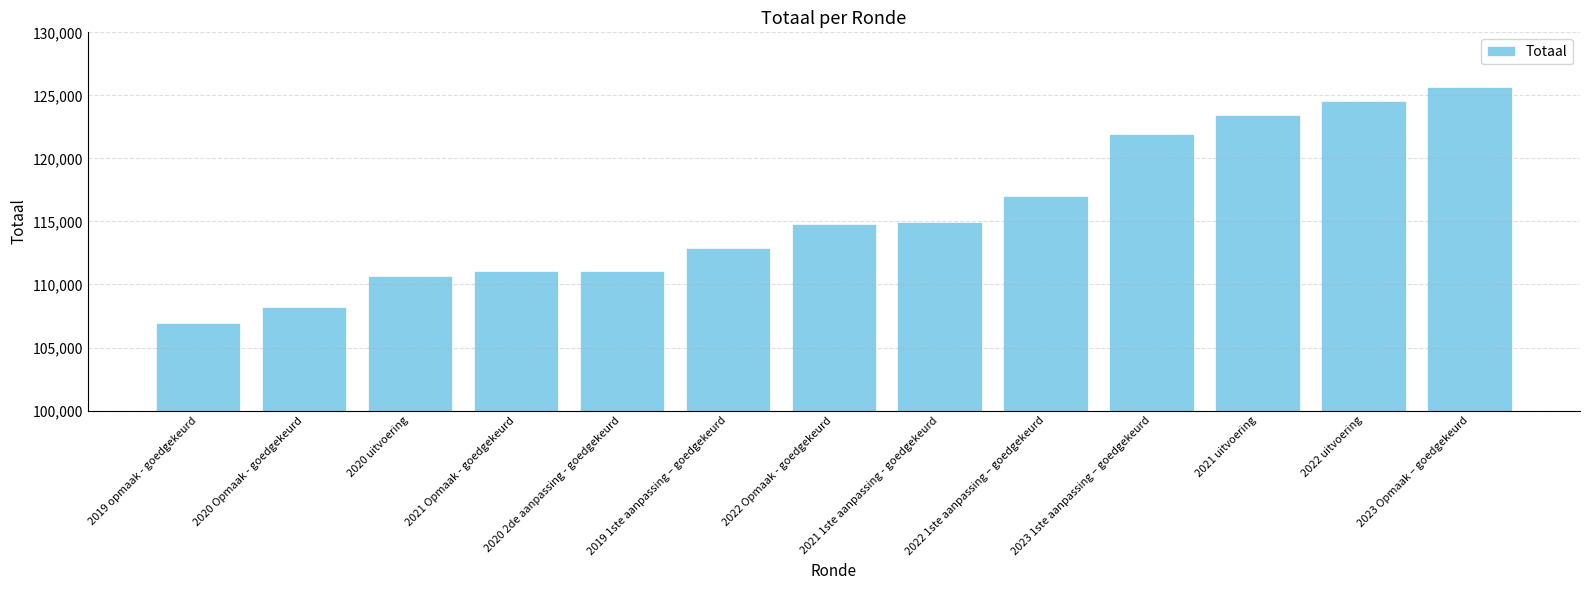

What is the change in value from 2019 1ste aanpassing – goedgekeurd to 2023 Opmaak – goedgekeurd?

+12786